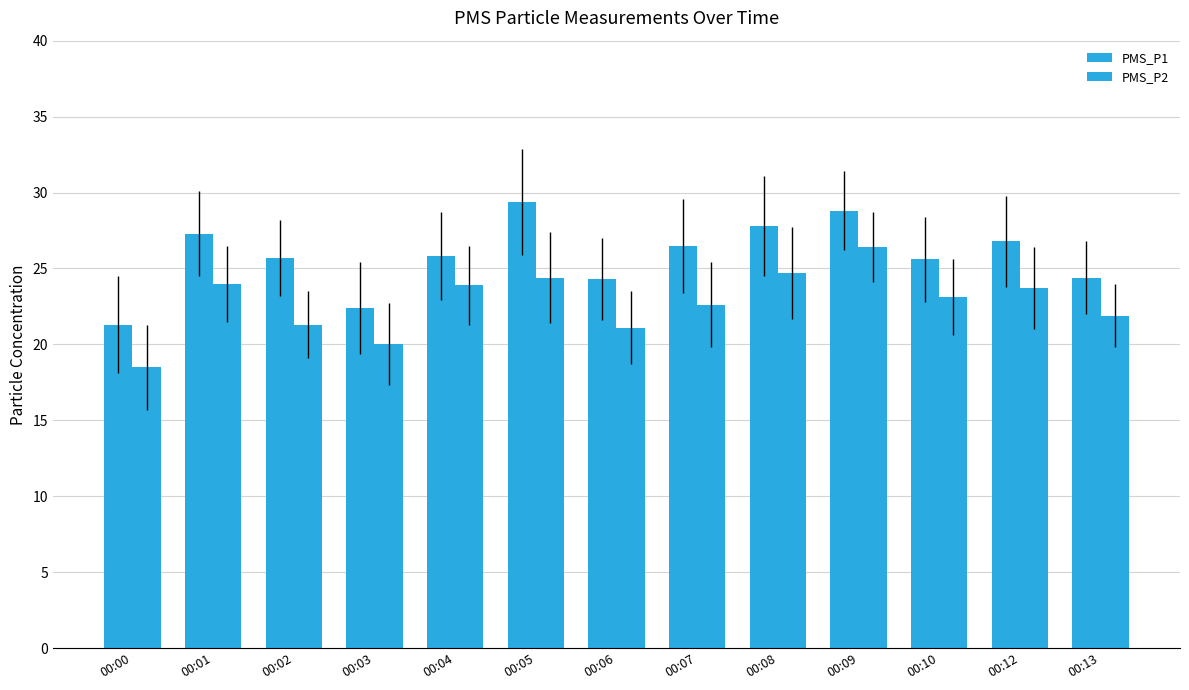

How many data points in PMS_P1 are less than 25?

4